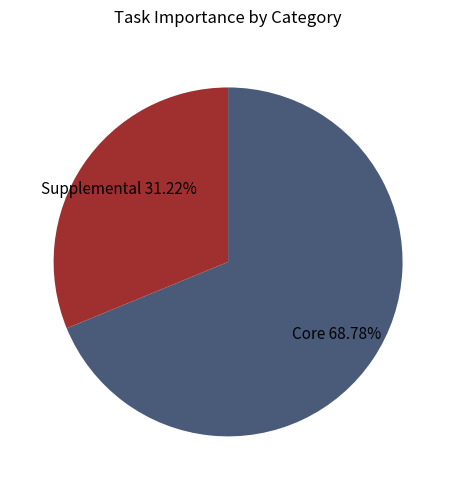

Is there any slice that represents more than half of the pie?

Yes